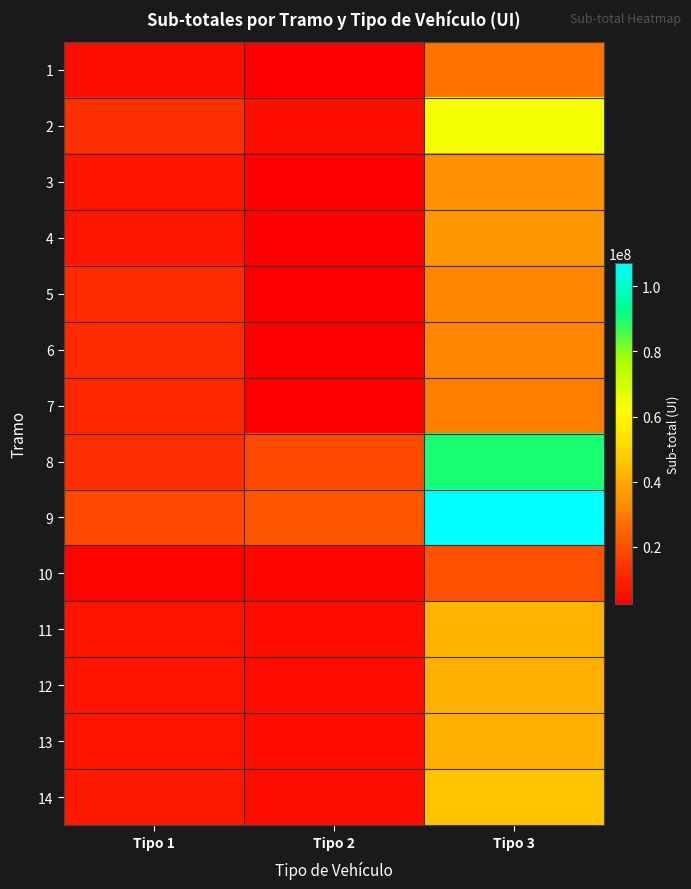

Which has a higher value, Tipo 3 or Tipo 1?

Tipo 3